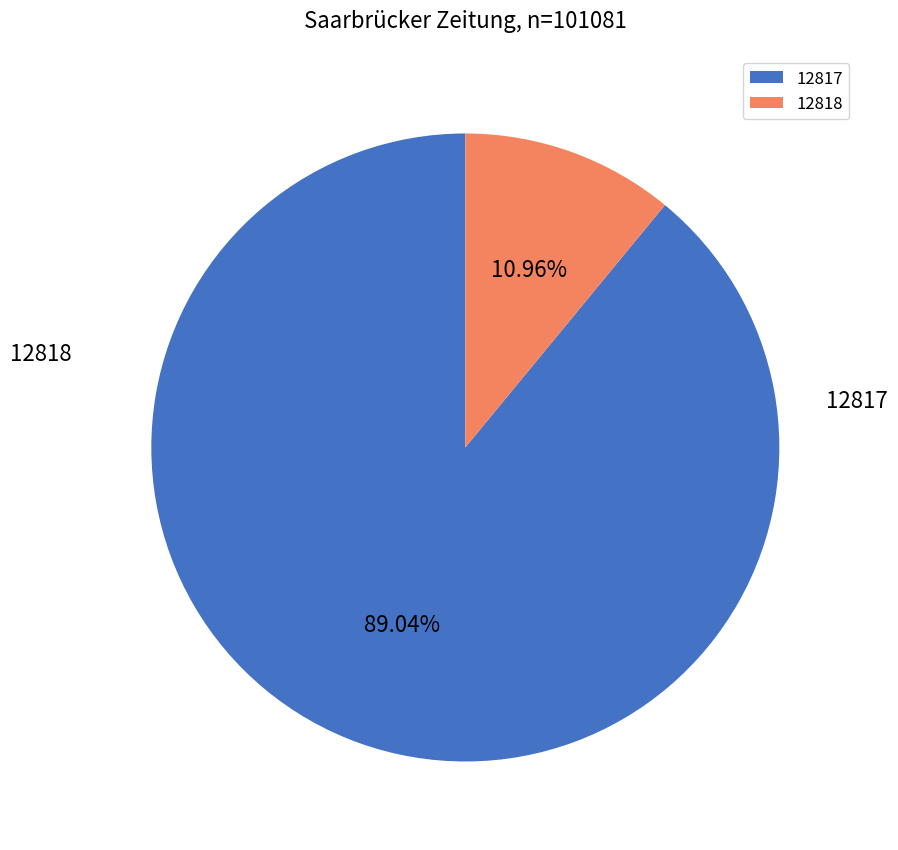

Which slice is the smallest?

12818